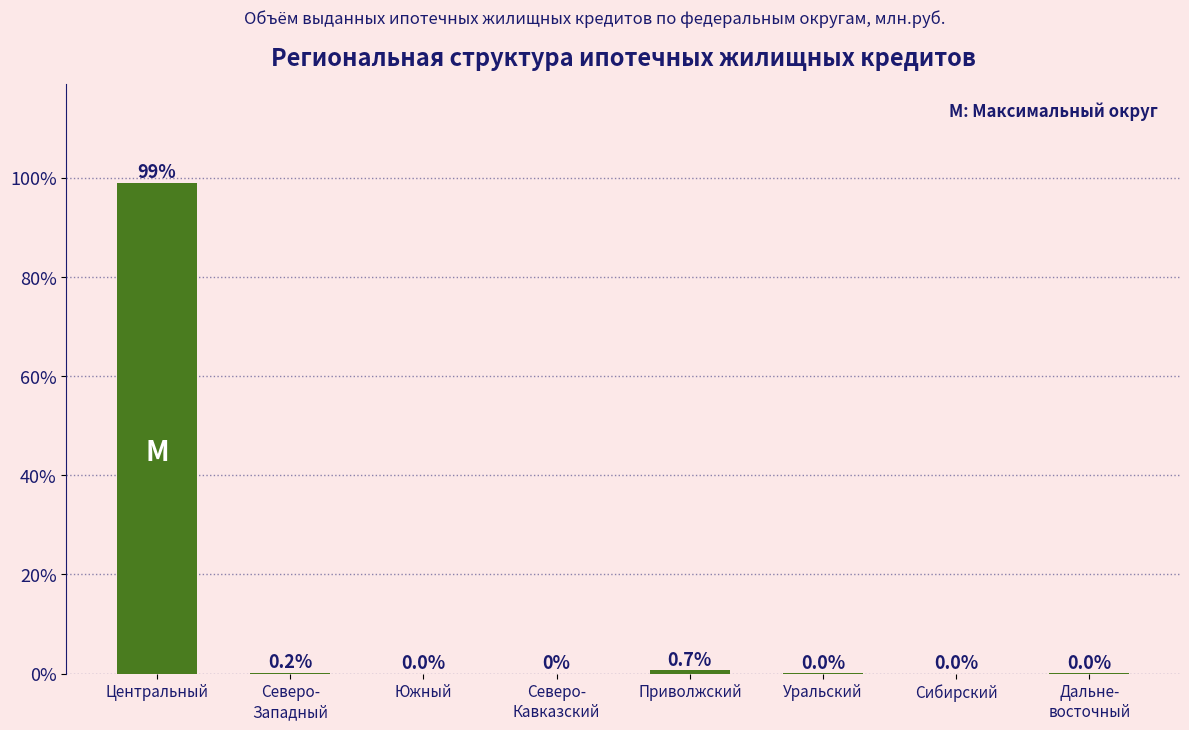

What is the maximum value shown in the chart?

99.0